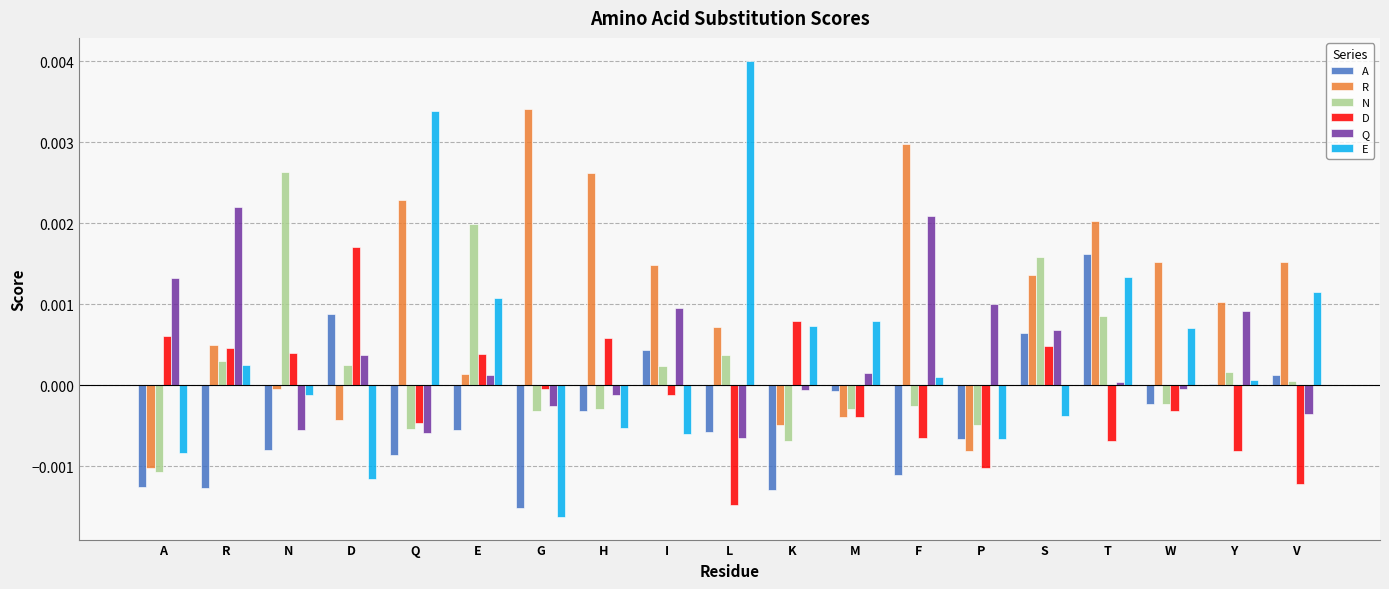

The A series shows -0.0 at F. True or false?

True